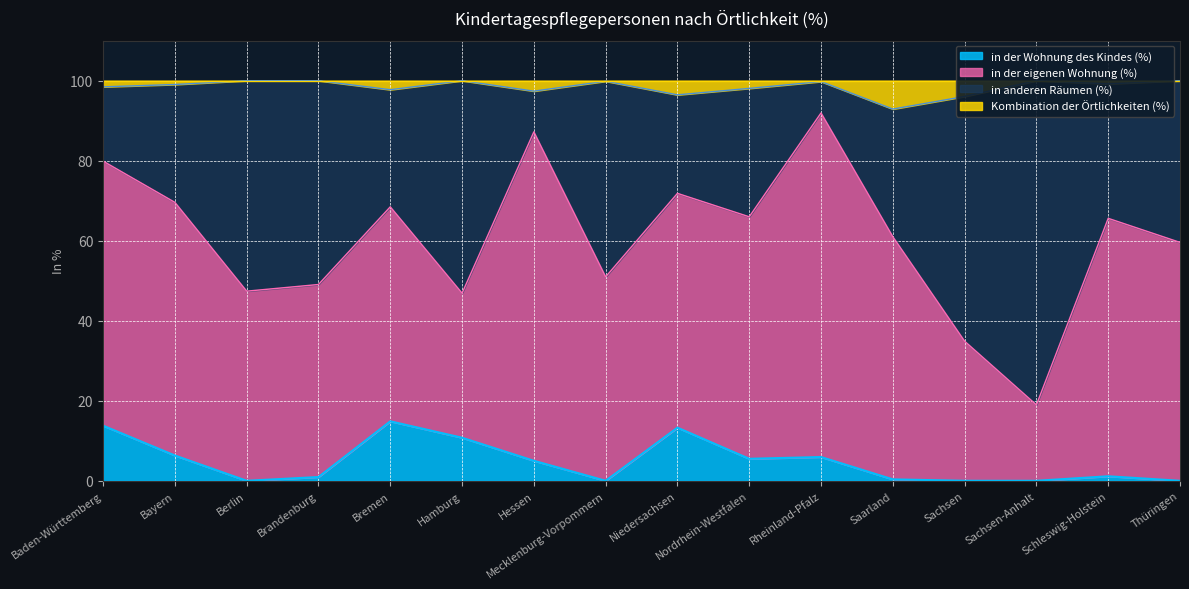

True or false: in der Wohnung des Kindes (%) has a value of 8.2 at Mecklenburg-Vorpommern.

False